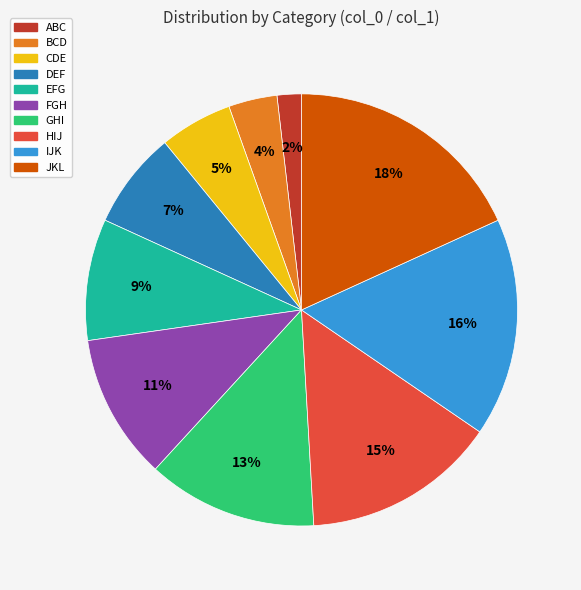

To the nearest percent, what portion does EFG represent?

9%